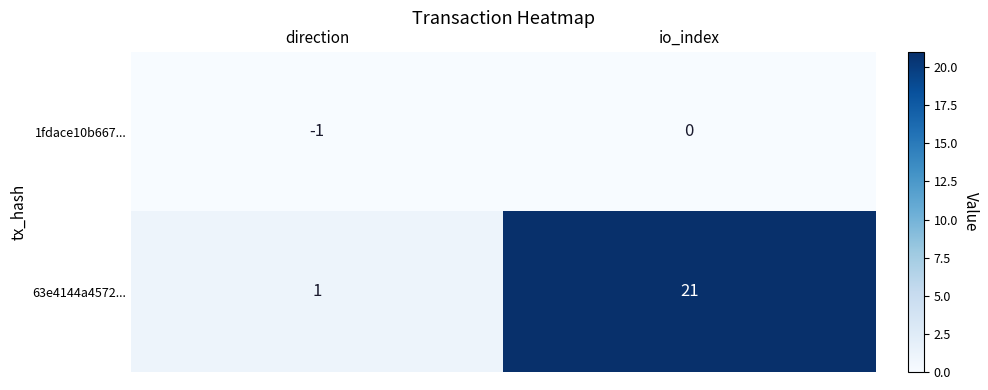

Reading left to right, what are all the values shown in this chart?

1fdace10b667...: direction=-1	io_index=0
63e4144a4572...: direction=1	io_index=21